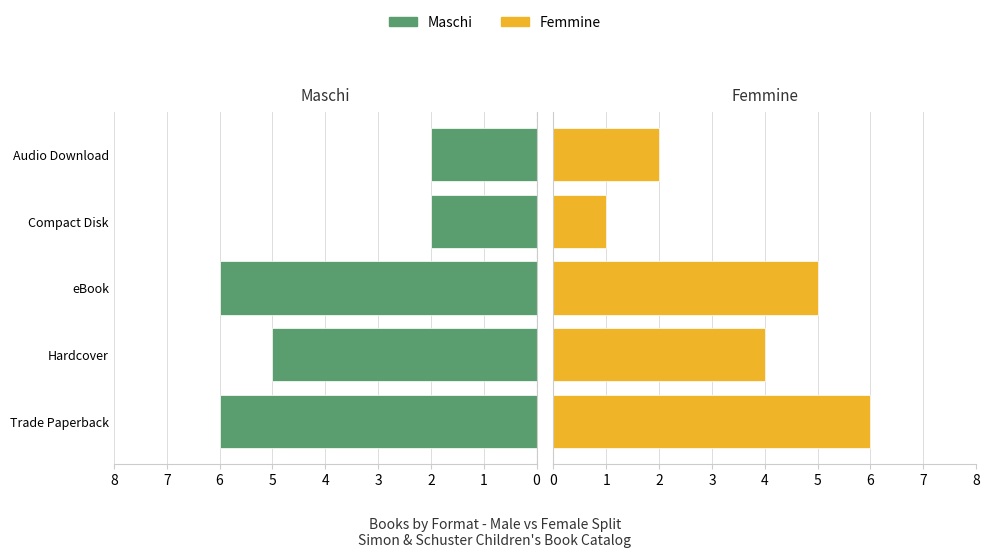

Rank the series by their maximum value, from lowest to highest.

Maschi, Femmine